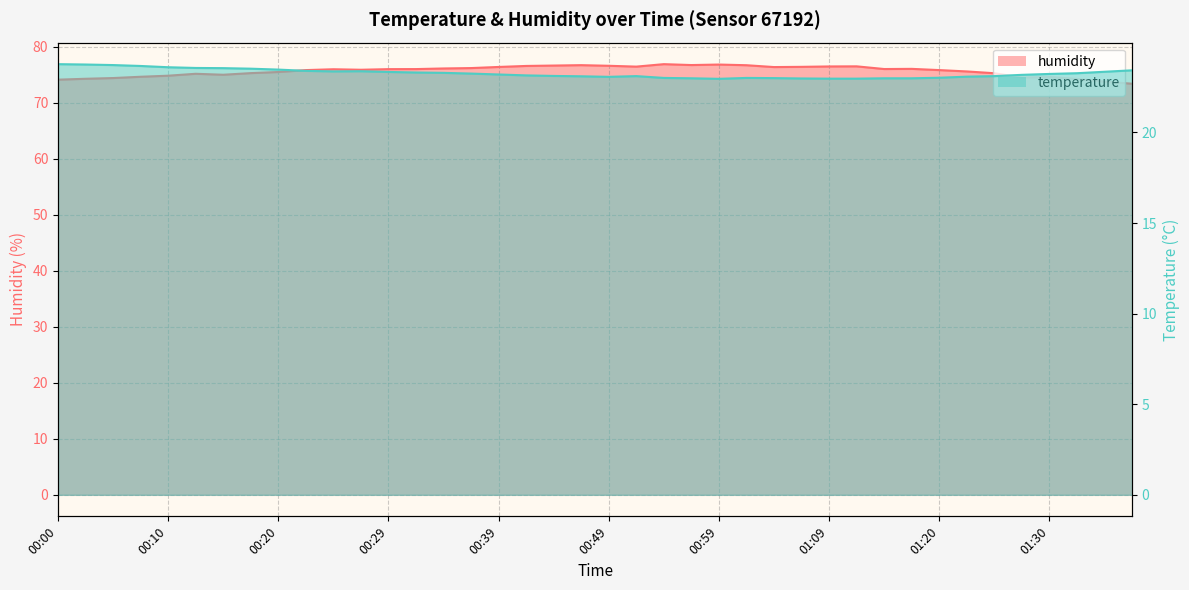

At which category does humidity reach its first local peak?

00:12